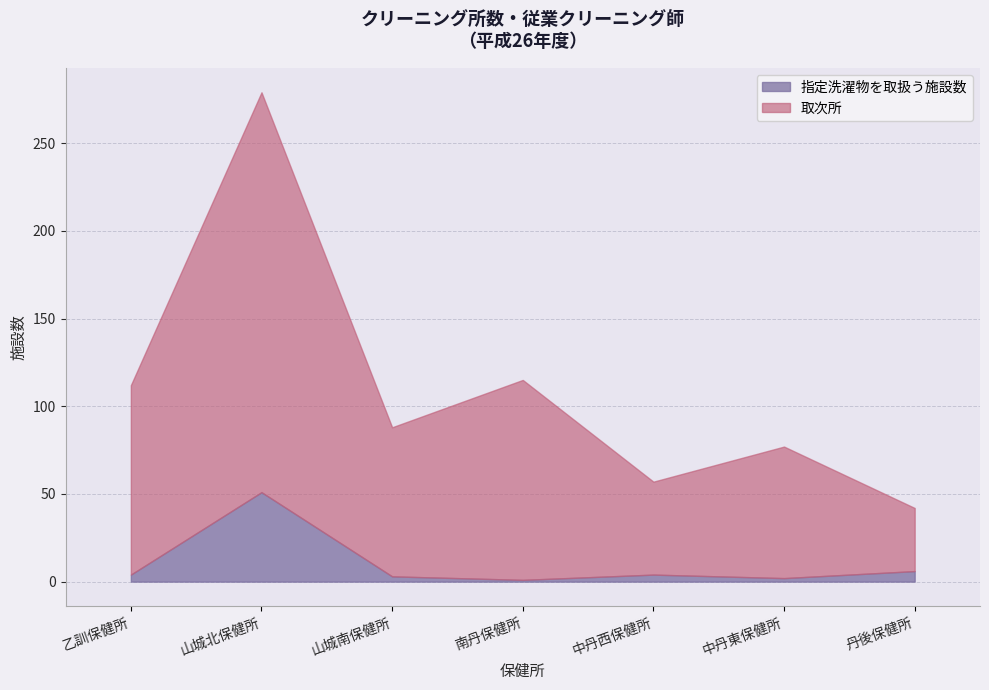

What is the total value across all series at 中丹西保健所?

57